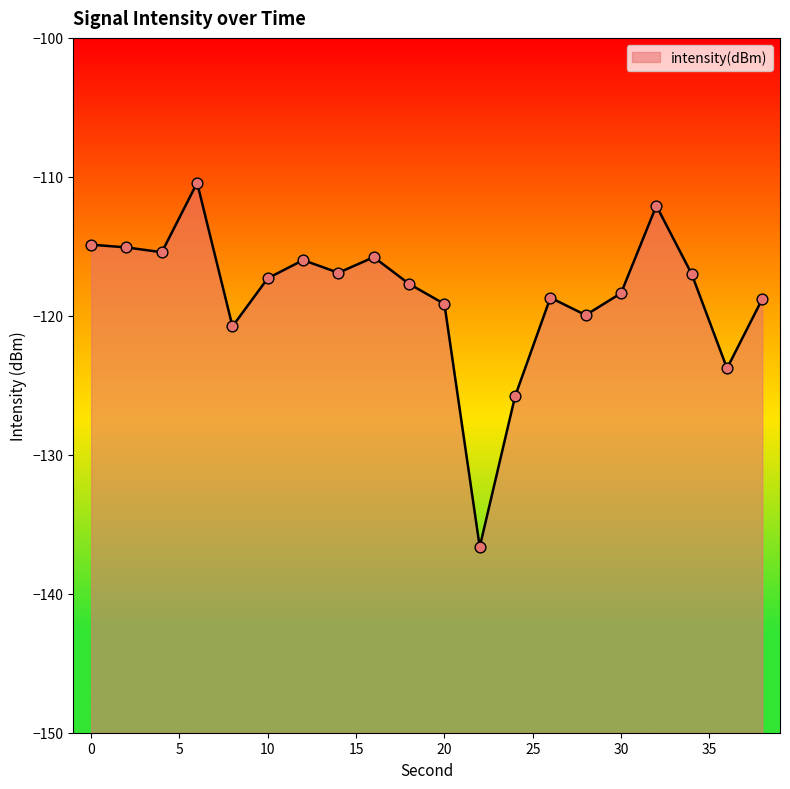

What is the change in value from 26 to 32?

+6.6